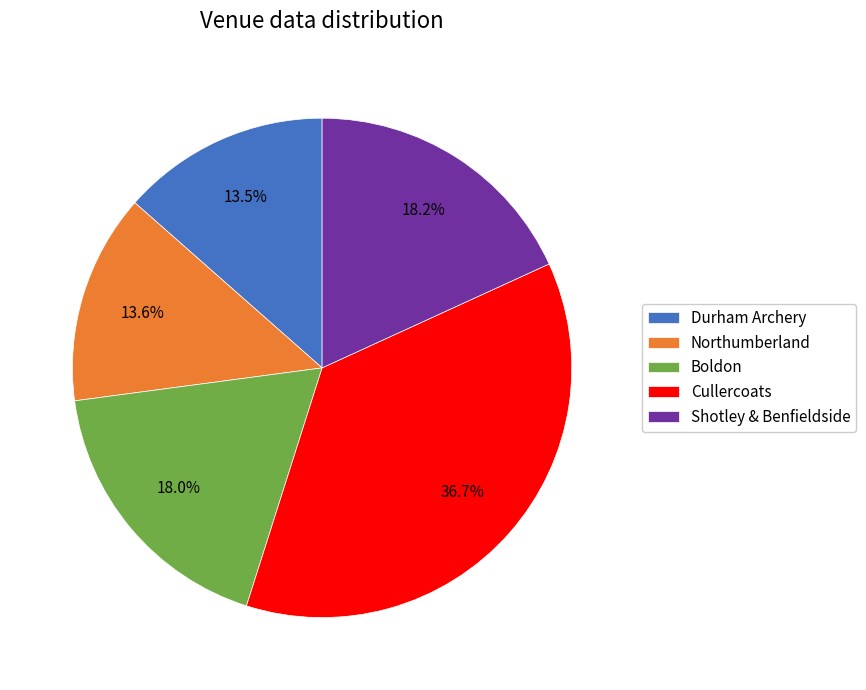

Is it true that Northumberland is 14% of the pie?

True